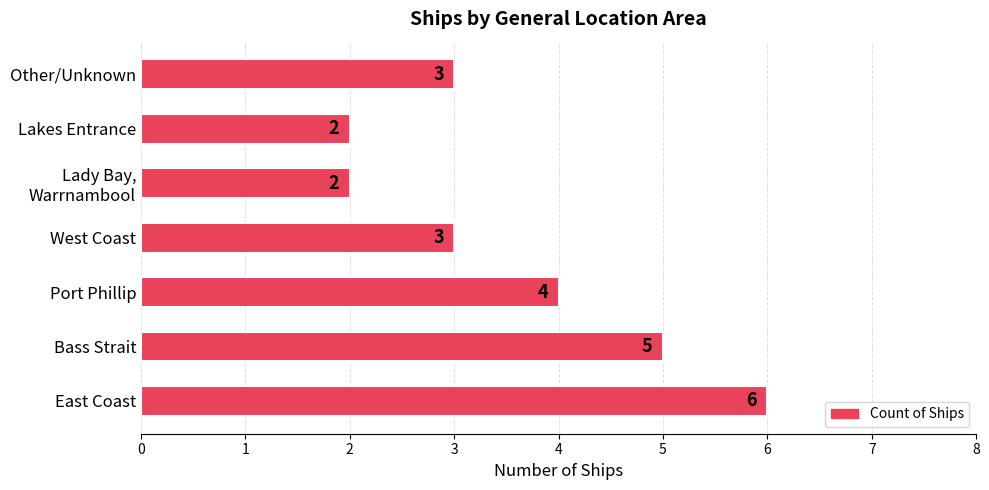

How many values are between 2 and 5?

6